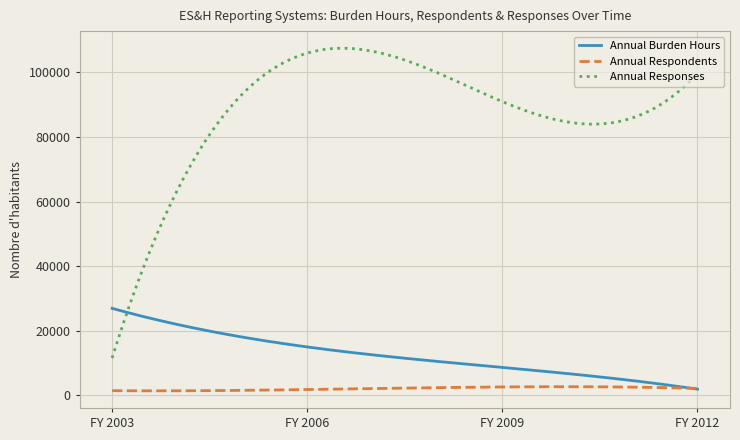

Rank the series by their maximum value, from highest to lowest.

Annual Responses, Annual Burden Hours, Annual Respondents